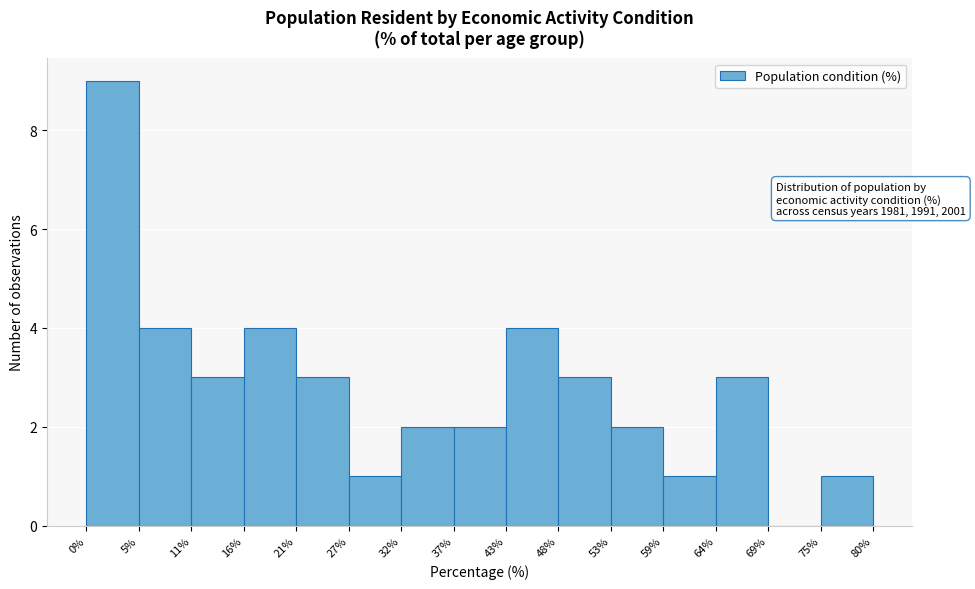

Which range on the x-axis has the tallest bar?

0% to 5%